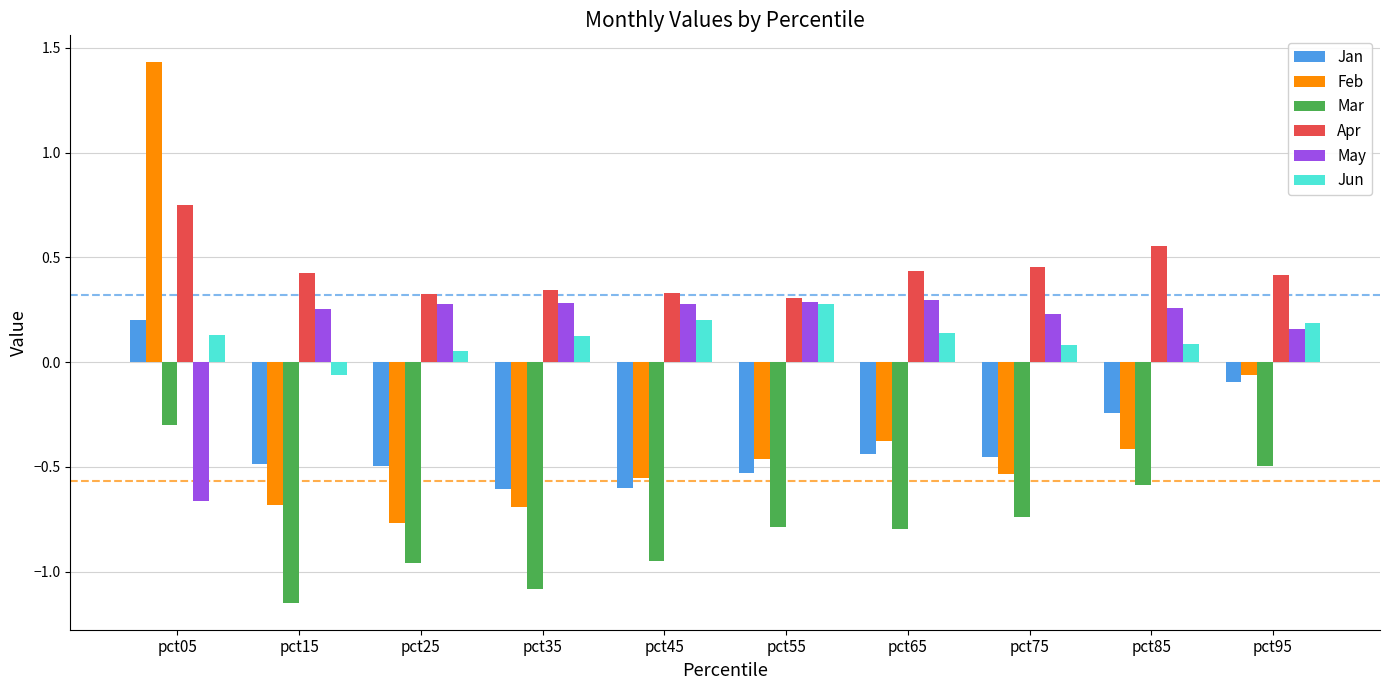

Which category has the lowest value in the May series?

pct05